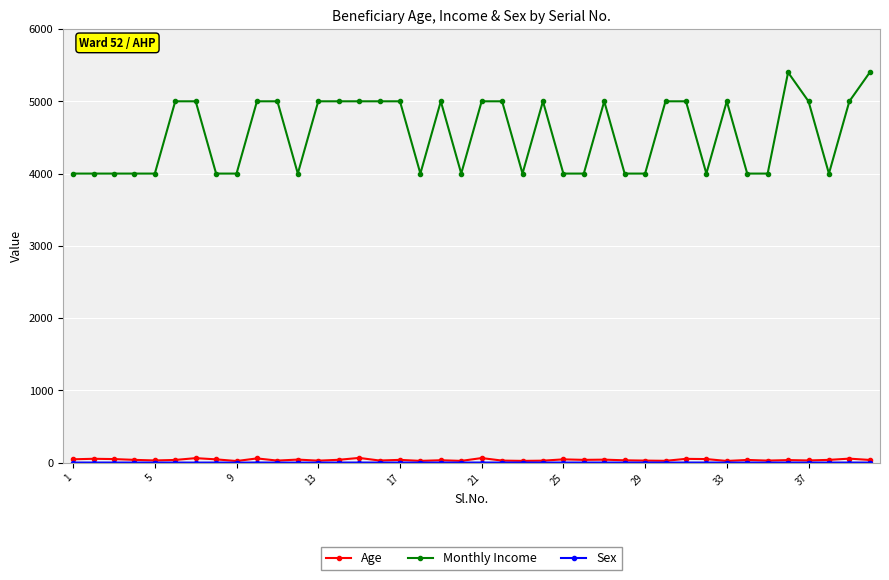

Which series has the widest spread of values?

Monthly Income